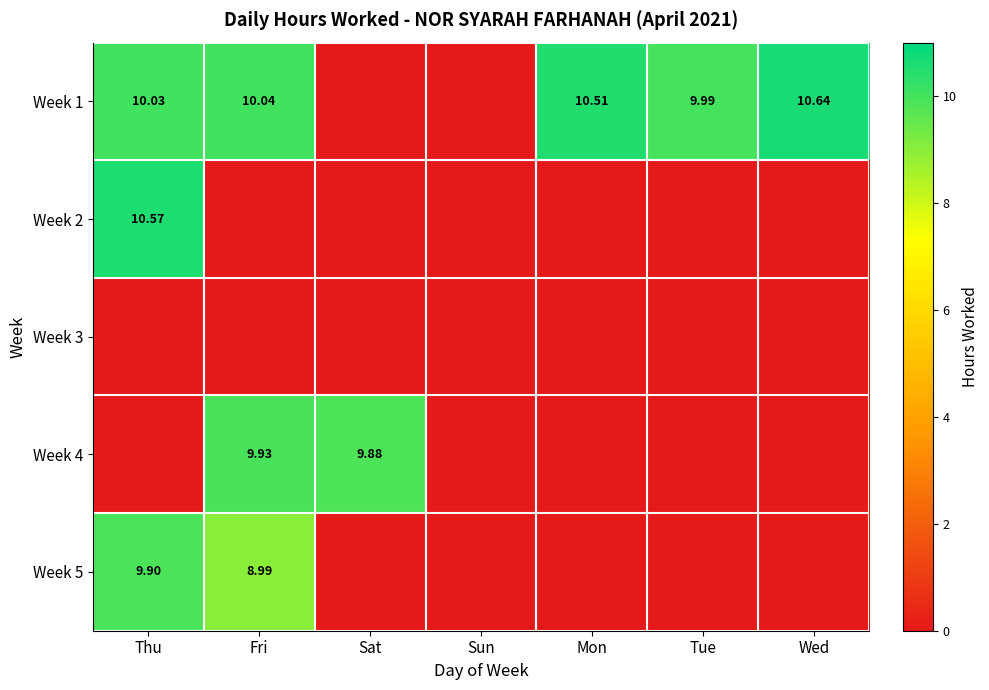

Is the value of Week 5 at Fri greater than the value of Week 1 at Wed?

No